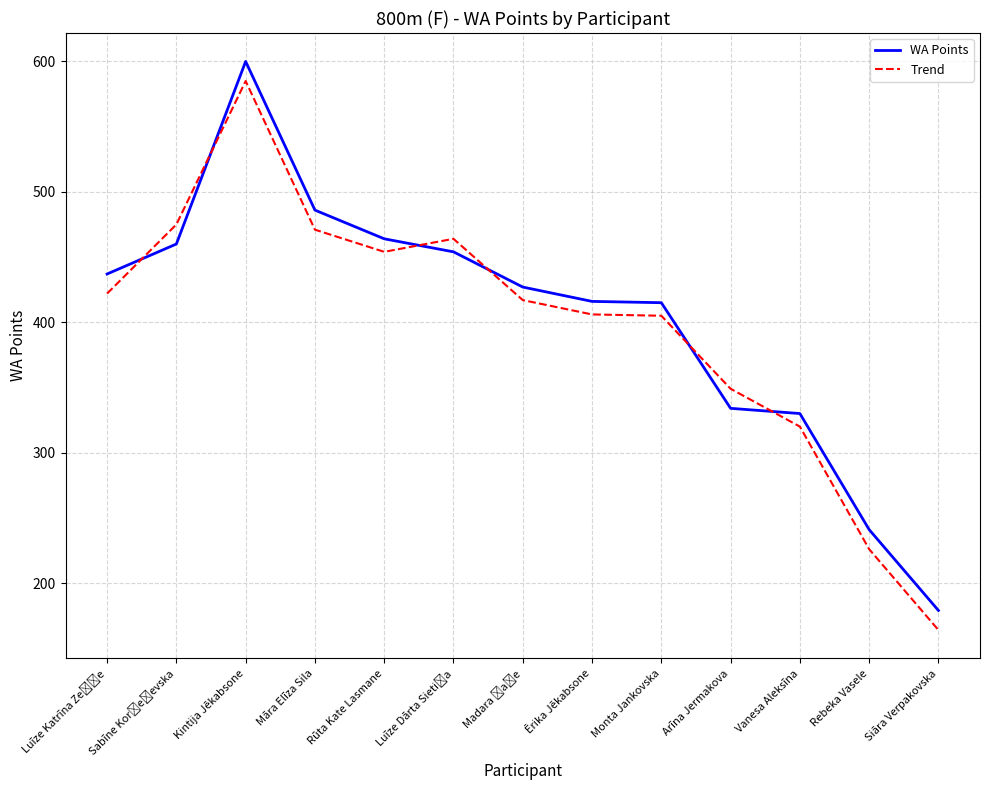

How many values in the WA Points series are below 427?

6